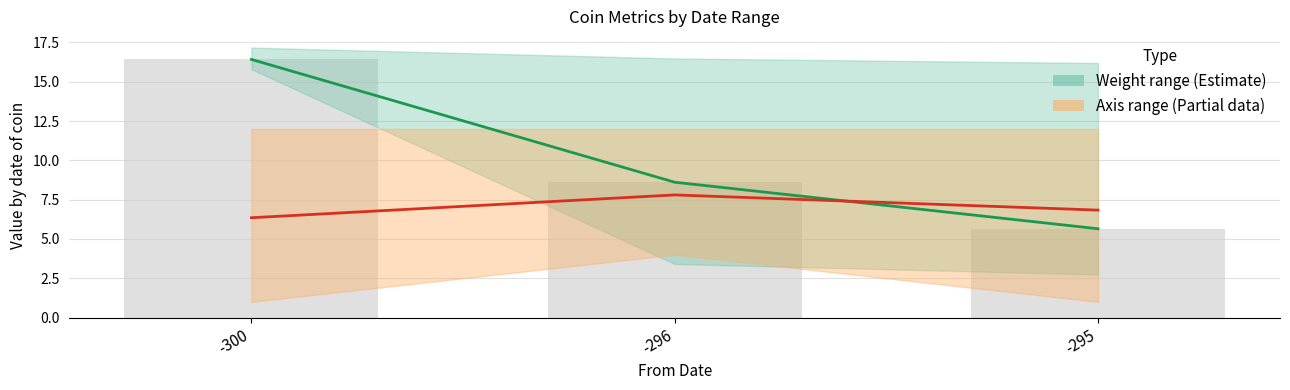

Is it true that Axis mean equals 7.8 at -296?

True